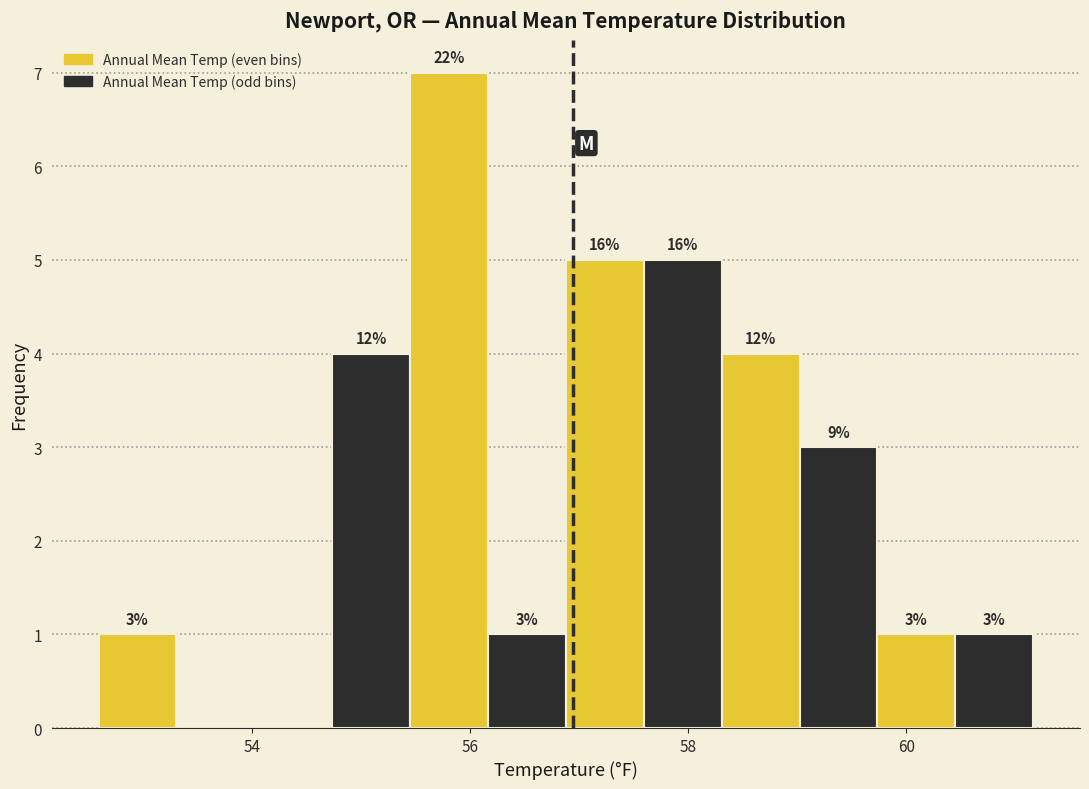

Read against the x-axis, roughly where is the centre of the tallest bar?

55.8